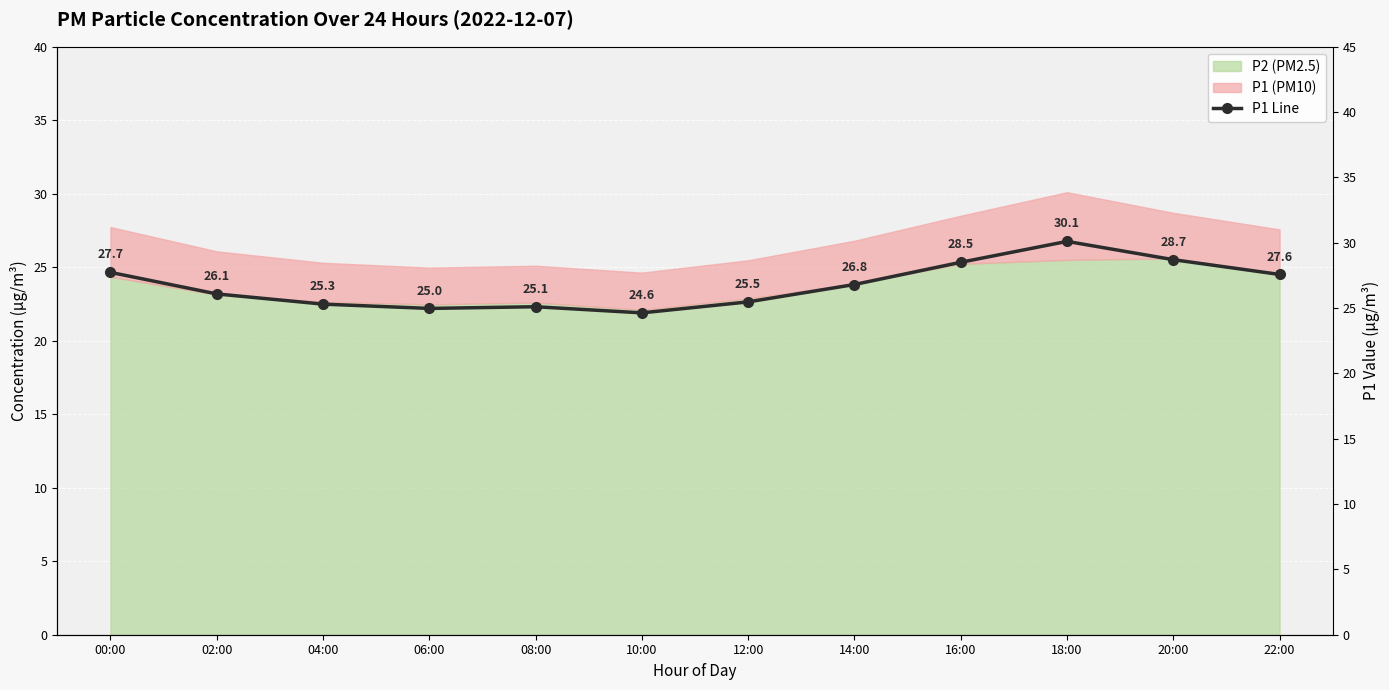

What is the ratio of the value at 08:00 to the value at 10:00?

1.0